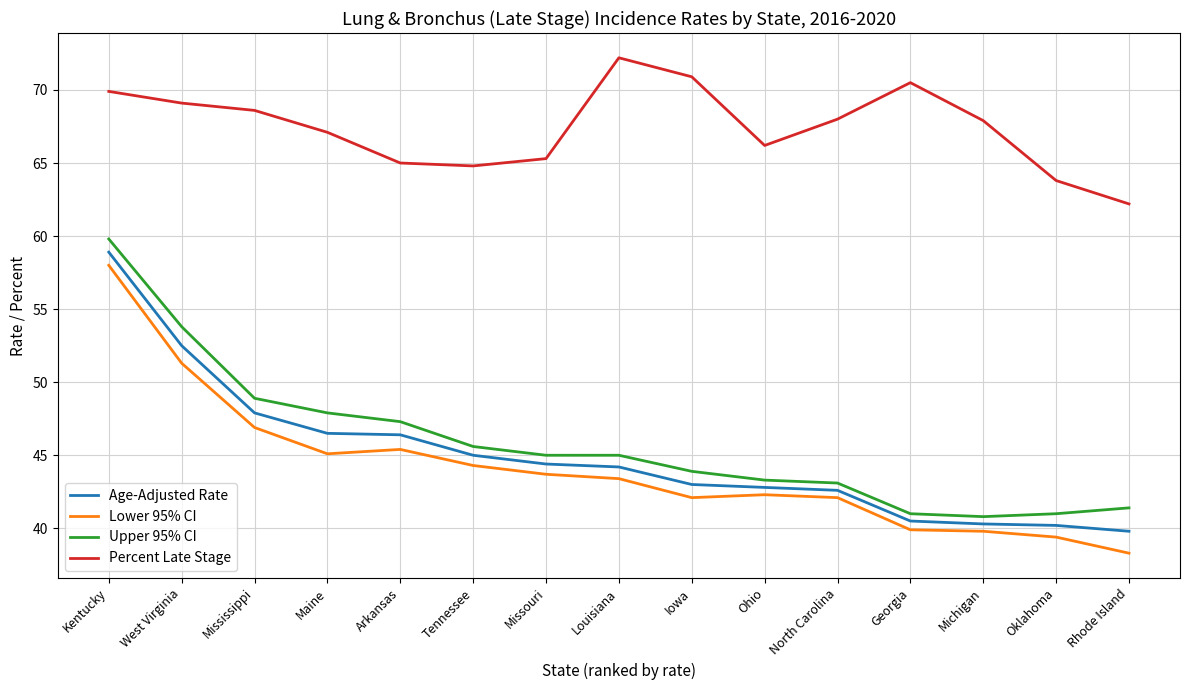

The value of Age-Adjusted Rate at Rhode Island is 39.8. True or false?

True